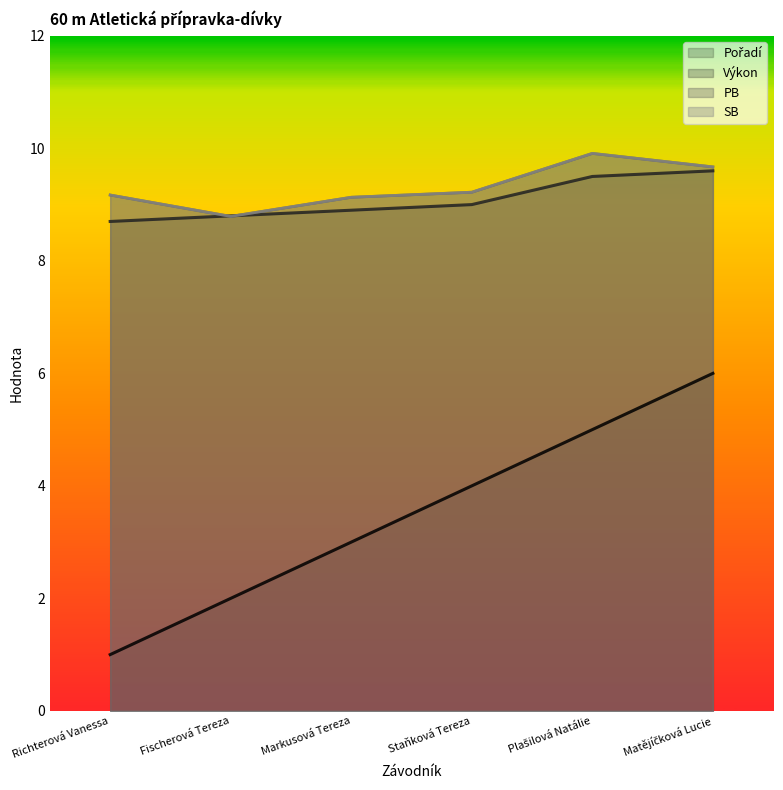

True or false: SB has a value of 16.1 at Staňková Tereza.

False